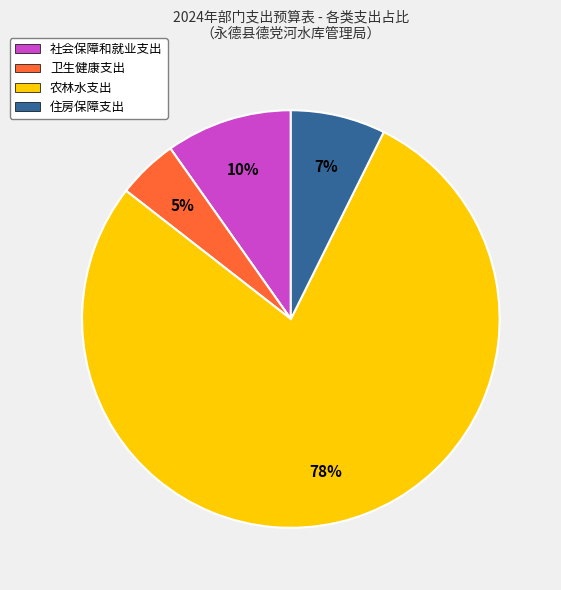

Rank the categories by value from lowest to highest.

卫生健康支出, 住房保障支出, 社会保障和就业支出, 农林水支出